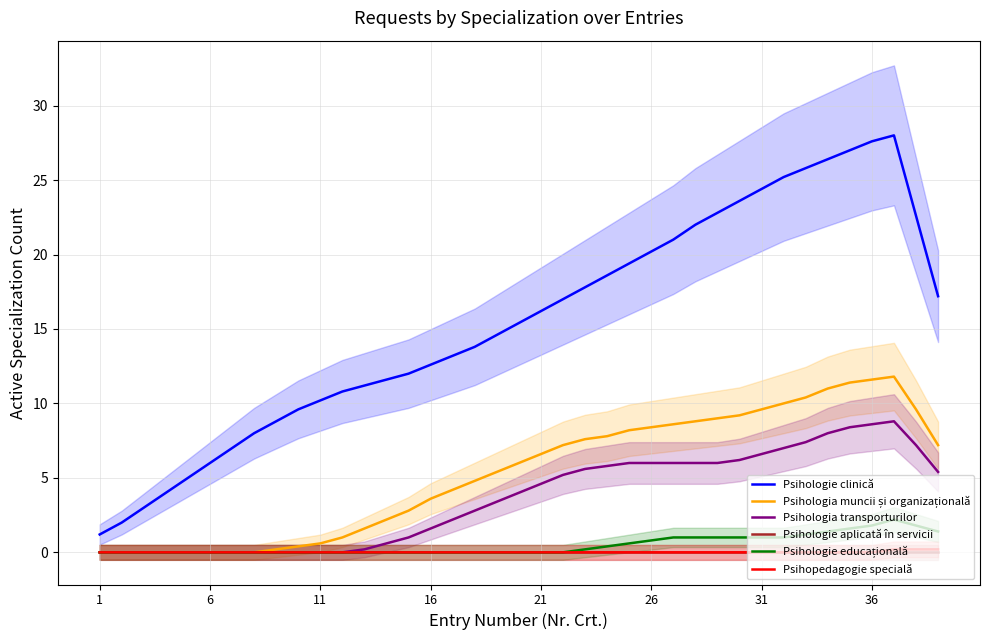

Is the value of Psihologie clinică at 8 greater than the value of Psihologia transporturilor at 22?

Yes